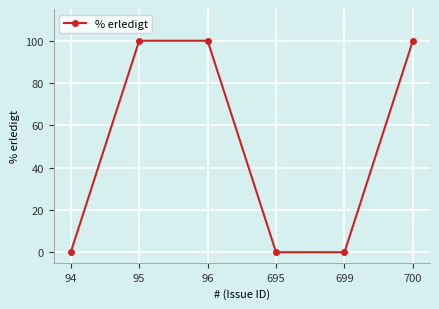

What is the change in value from 94 to 95?

+100